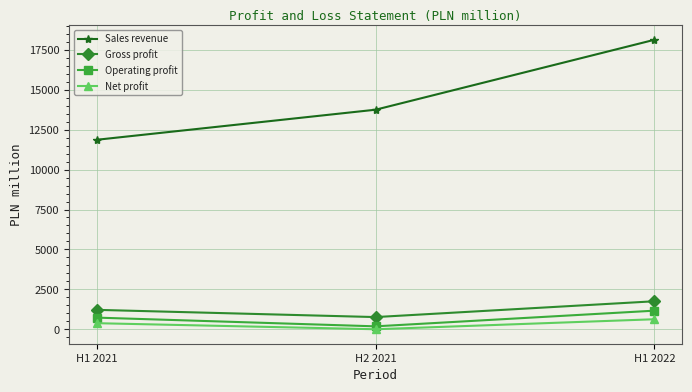

What is the label of the 3rd point from the left?

H1 2022